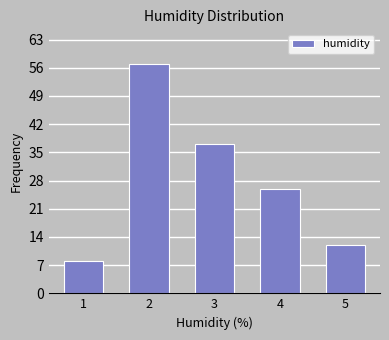

Reading left to right, extract all data points from this chart.

8	57	37	26	12